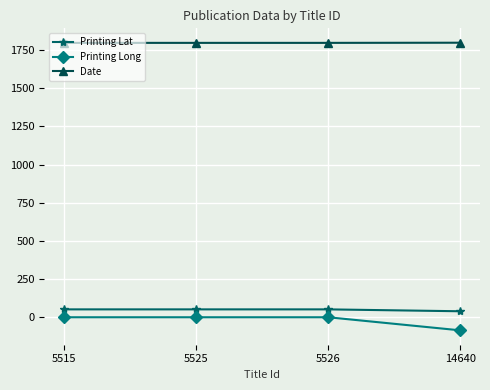

True or false: Printing Long has more than 1 interior local peaks.

False